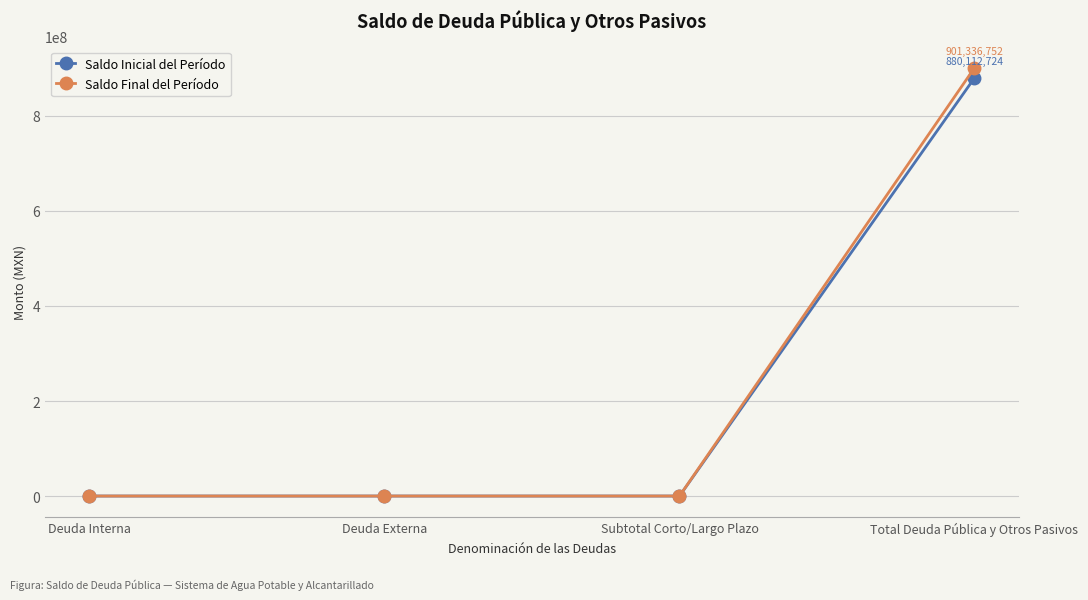

What is the greatest value displayed?

901336752.1